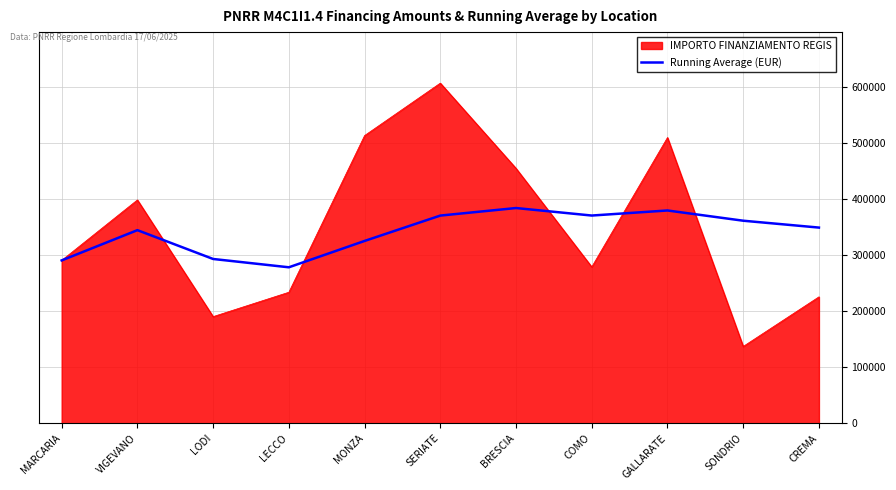

At GALLARATE, list the series in order from largest to smallest.

IMPORTO FINANZIAMENTO REGIS, Running Average (EUR)